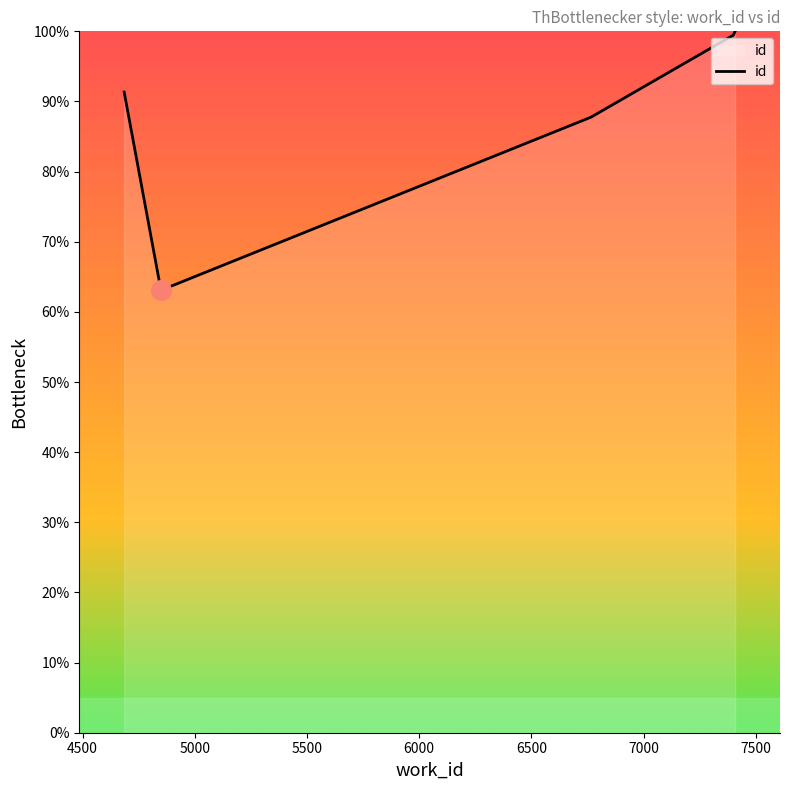

What is the greatest value displayed?

100.0